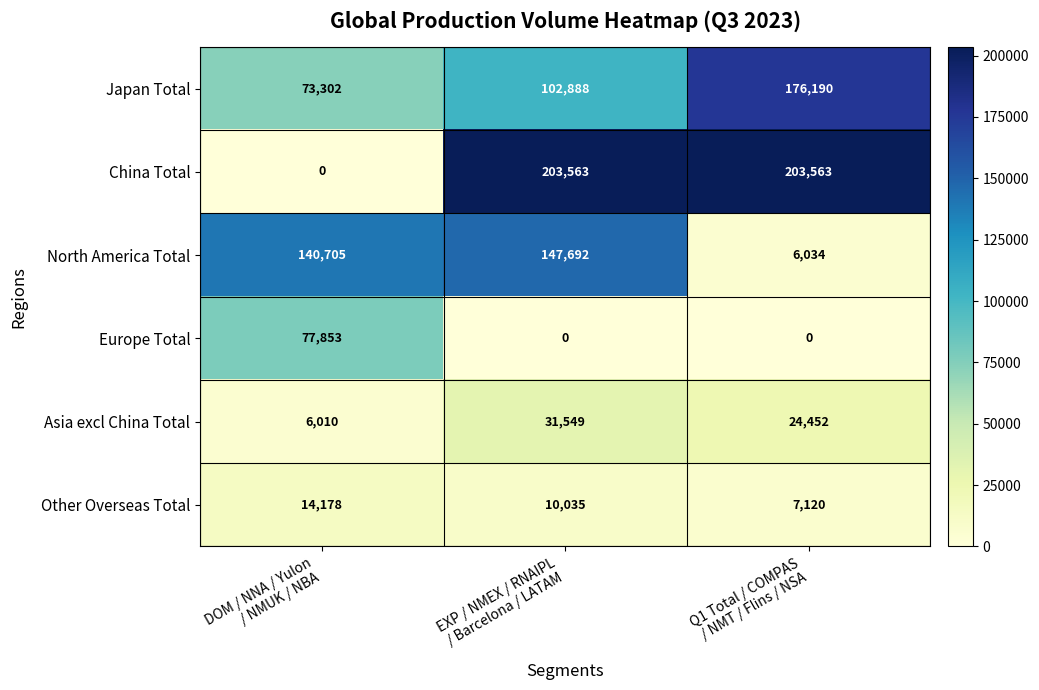

Which series has the largest total across all categories?

China Total